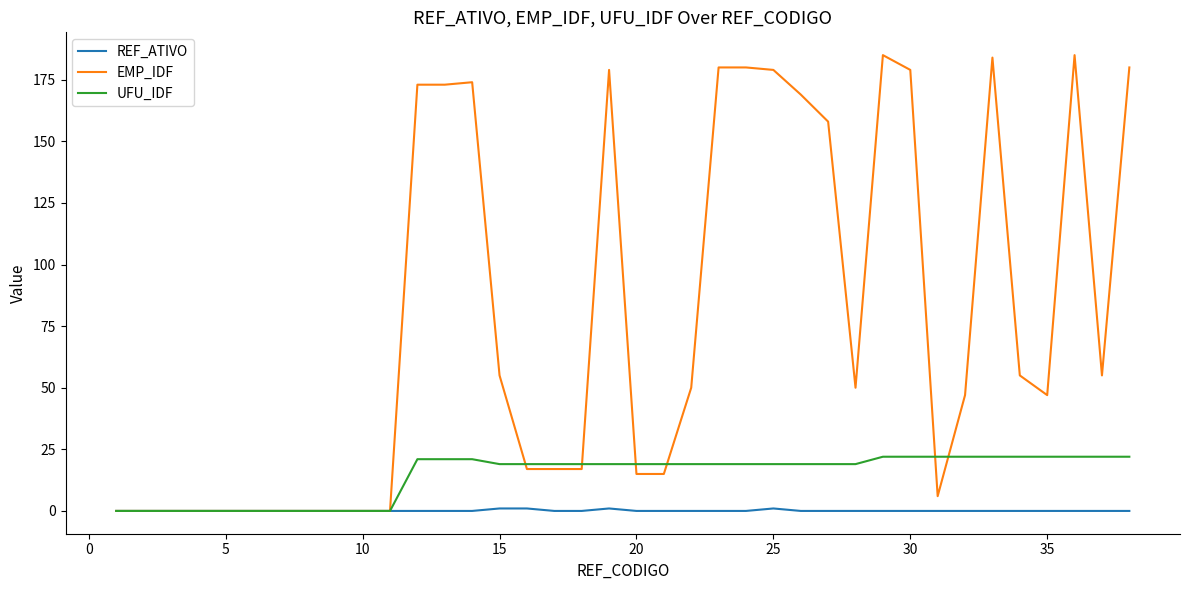

What is the difference between the maximum and second lowest values in the EMP_IDF series?

185